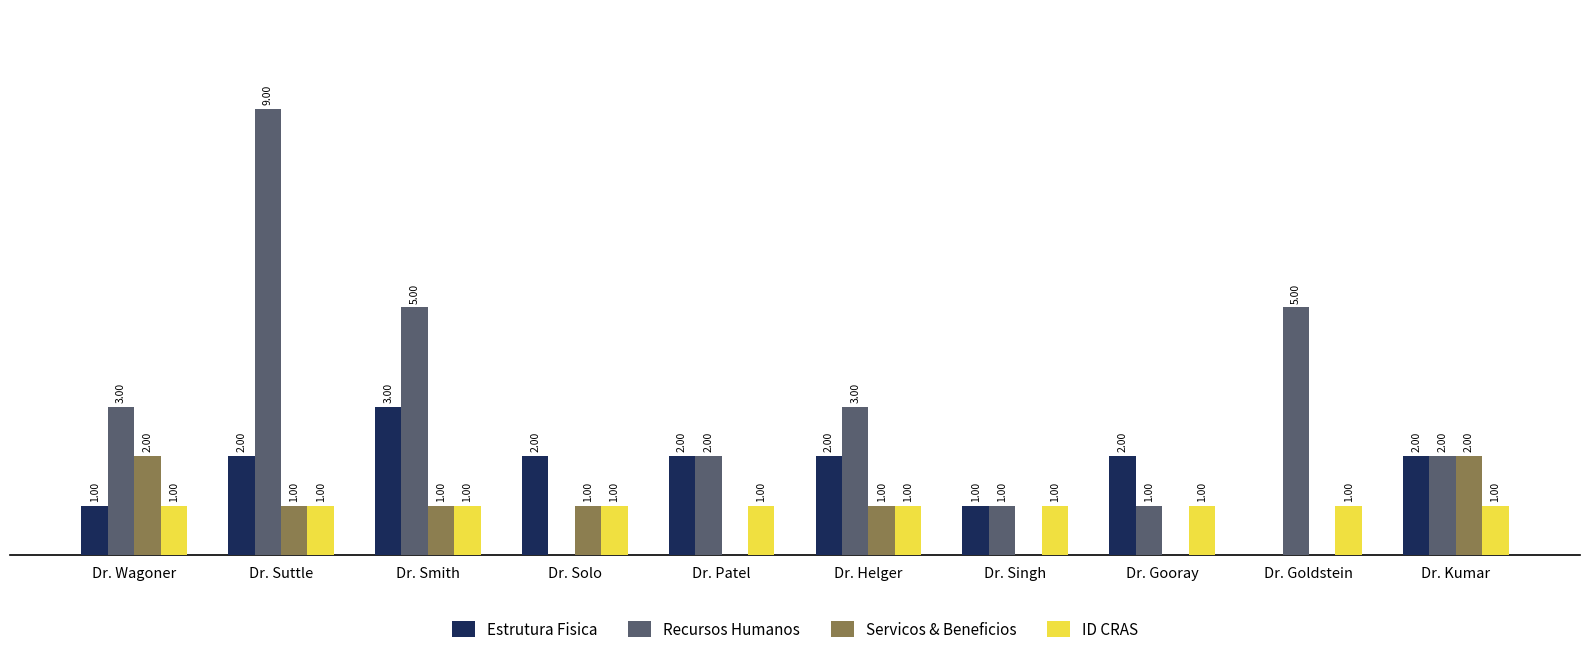

Which category has the highest value in the Estrutura Fisica series?

Dr. Smith